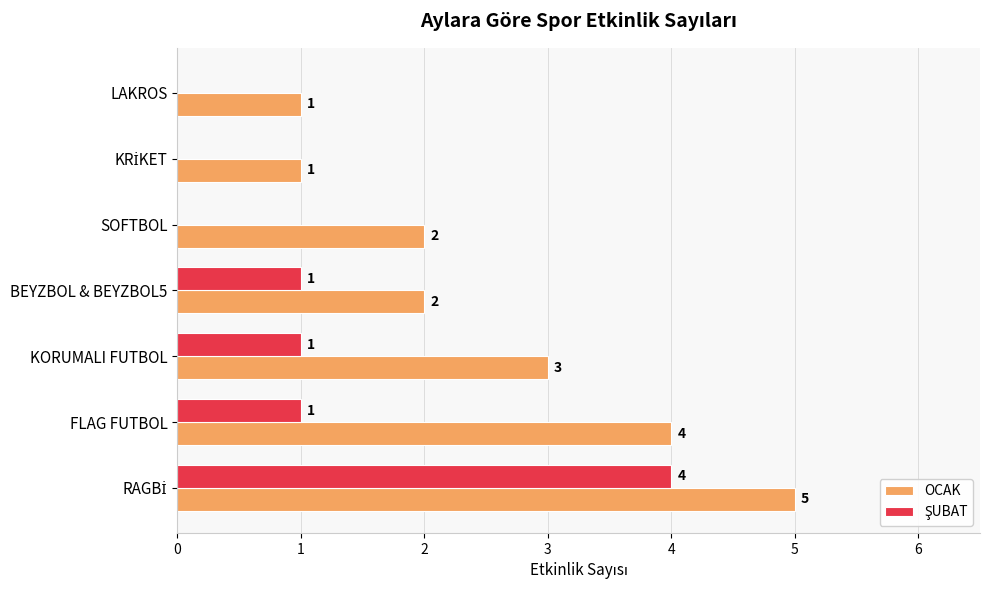

What is the sum of all OCAK values?

18